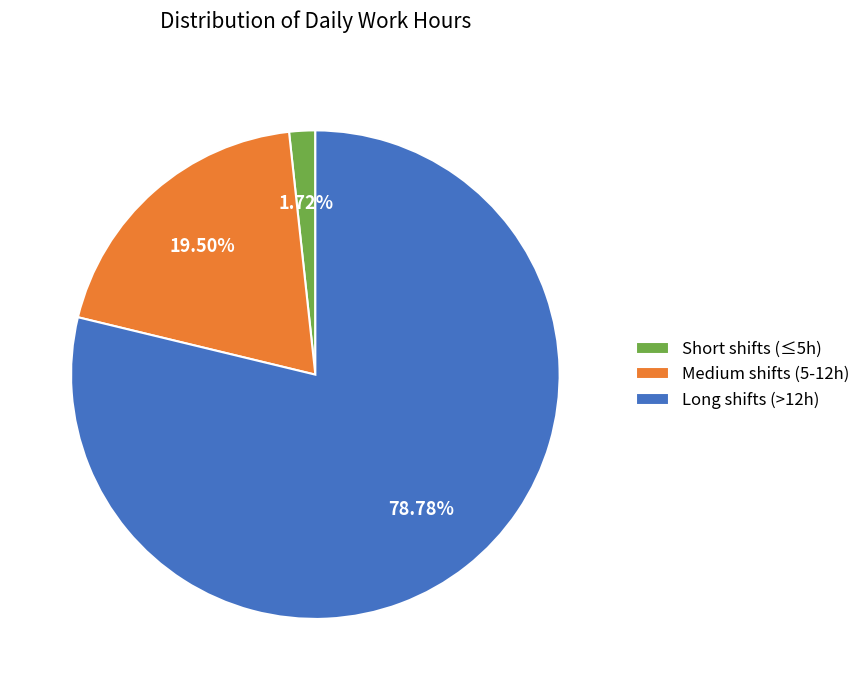

Does Long shifts (>12h) account for over 50% of the chart?

Yes